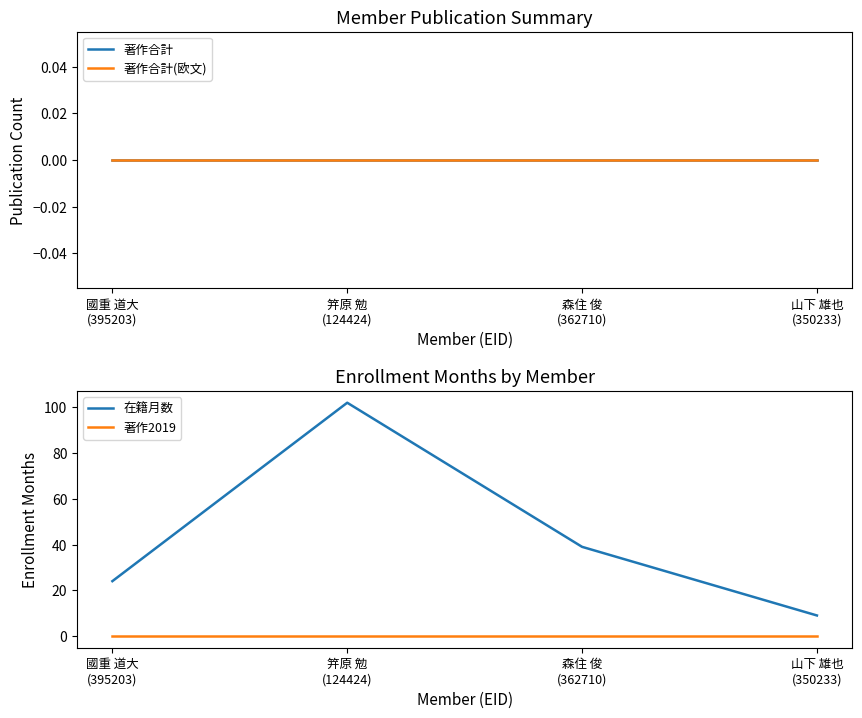

What position from the right is 國重 道大
(395203)?

4